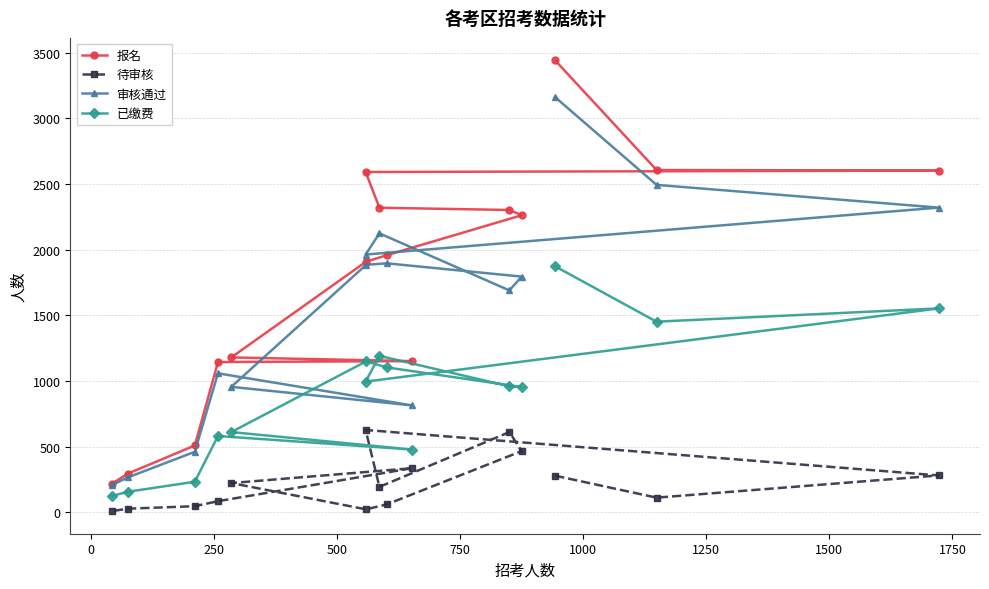

List the series in order of their peak value, lowest first.

待审核, 已缴费, 审核通过, 报名